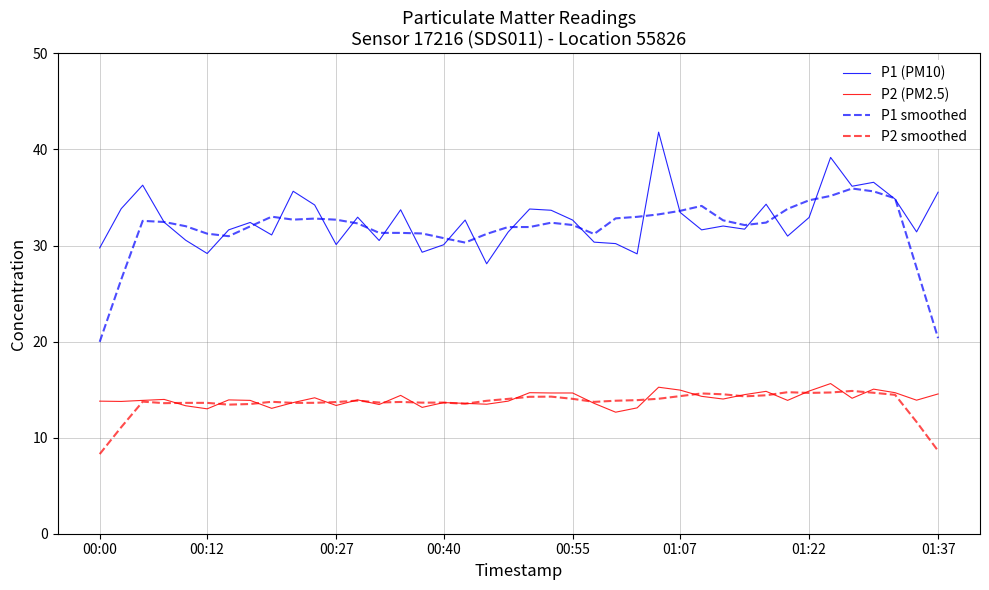

What is the difference between the maximum and second lowest values in the P1 (PM10) series?

12.7